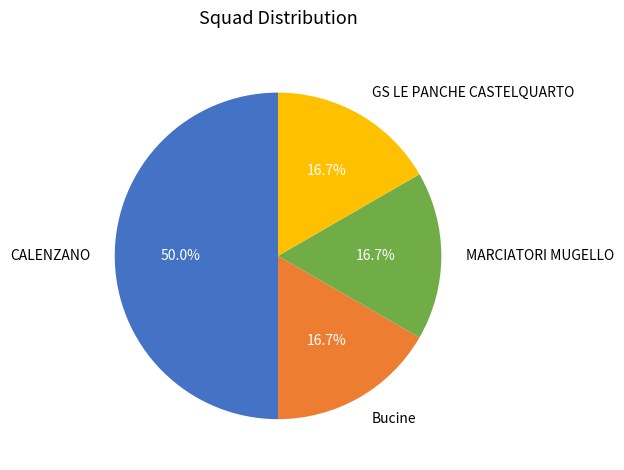

Which category has the biggest portion of the pie?

CALENZANO